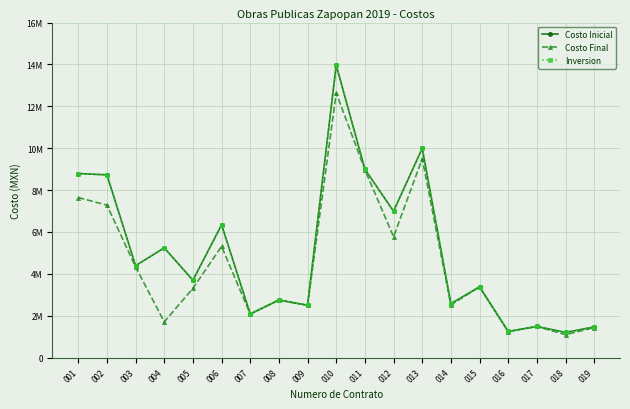

Does the chart have visible grid lines?

Yes